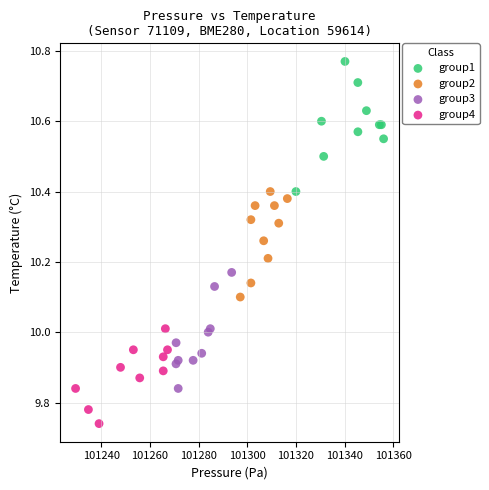

Which series reaches the maximum Y coordinate?

group1